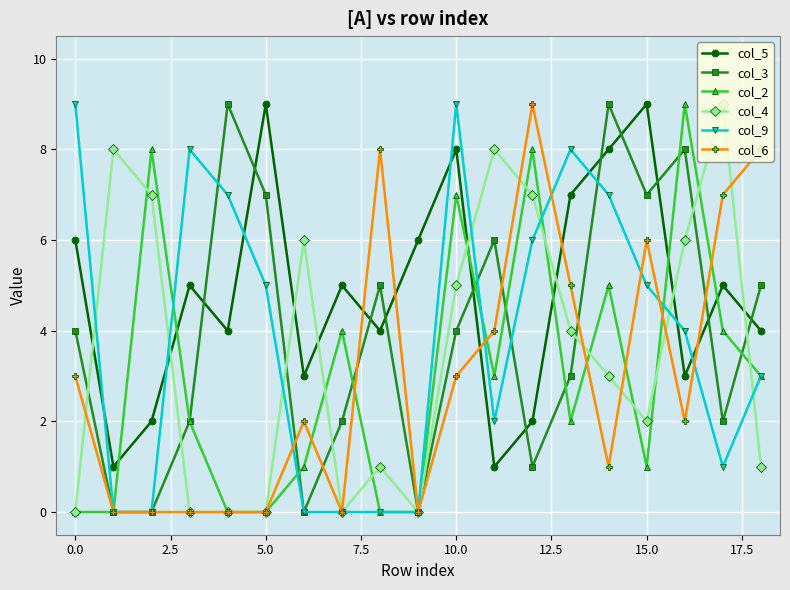

At how many categories does at least one series exceed 7?

16